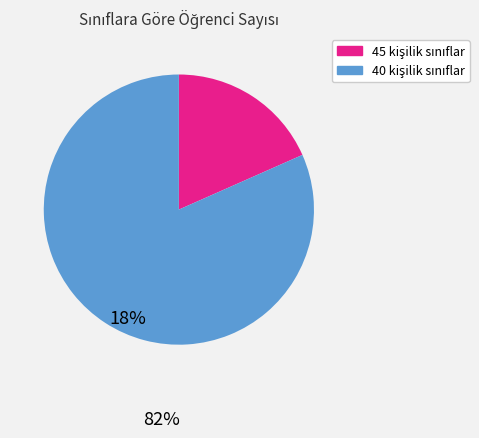

Is there any slice that represents more than half of the pie?

Yes